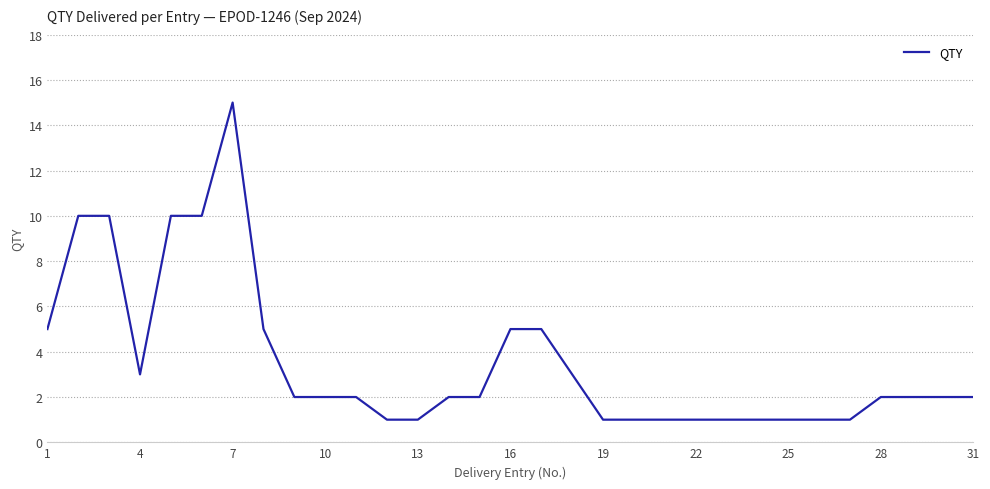

What is the difference between the maximum and minimum values?

14